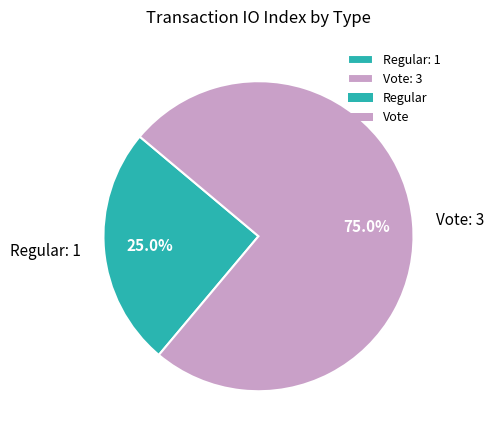

Is the sum of Vote and Regular greater than half?

Yes